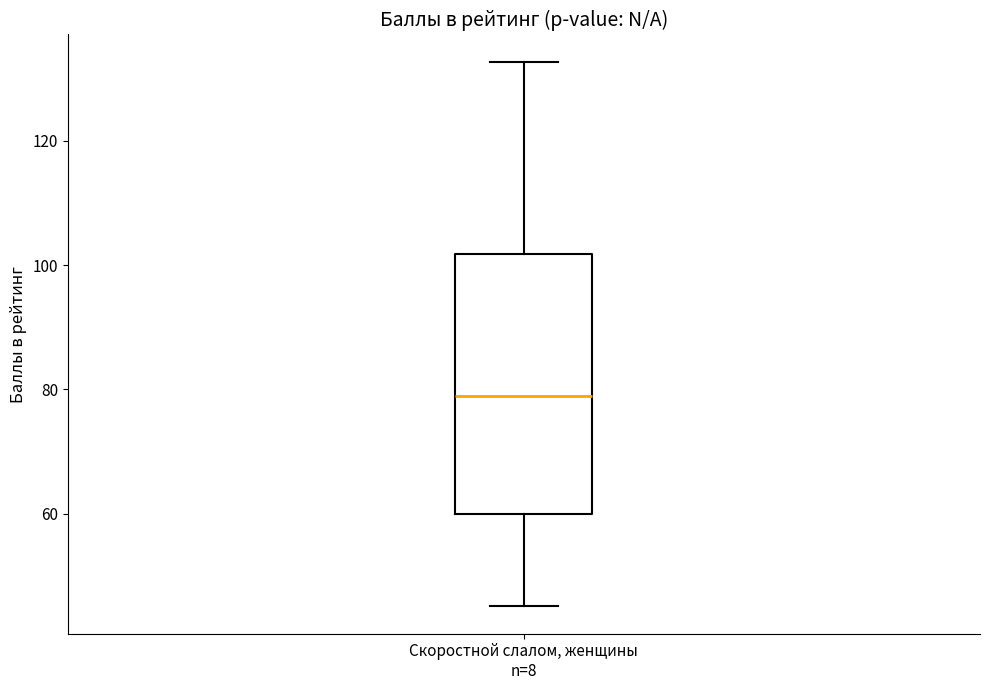

Where is the upper edge of the box for Скоростной слалом, женщины n=8 on the y-axis? The values are not printed on the chart, so give them approximately, as read against the axis.

102